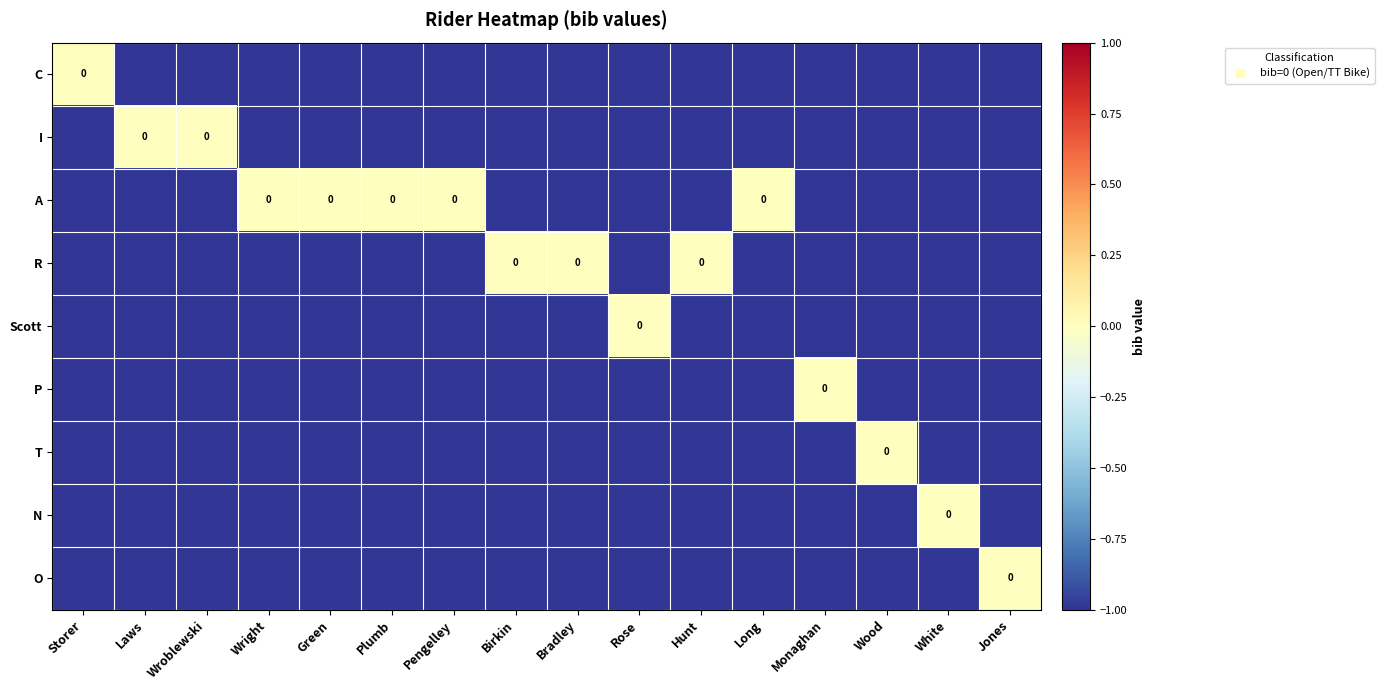

What is the total value across all series at Monaghan?

-8